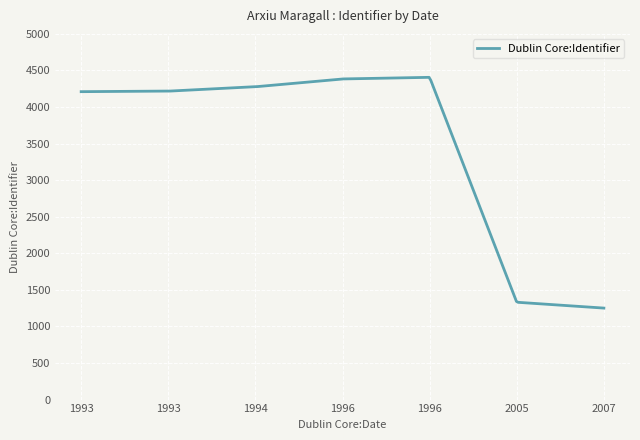

What is the smallest value displayed?

1251.0